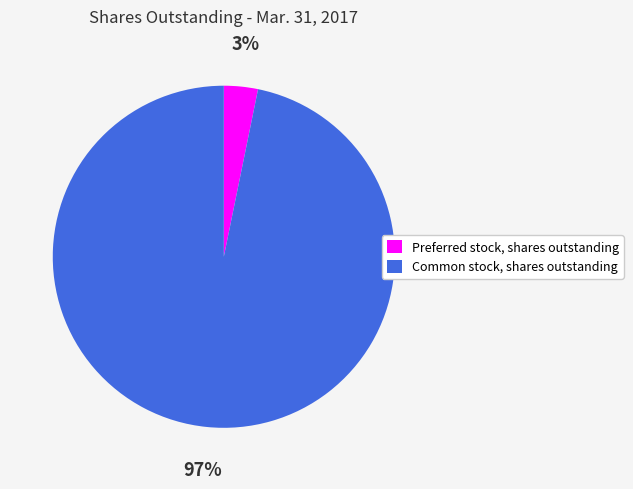

What is the majority slice?

Common stock, shares outstanding